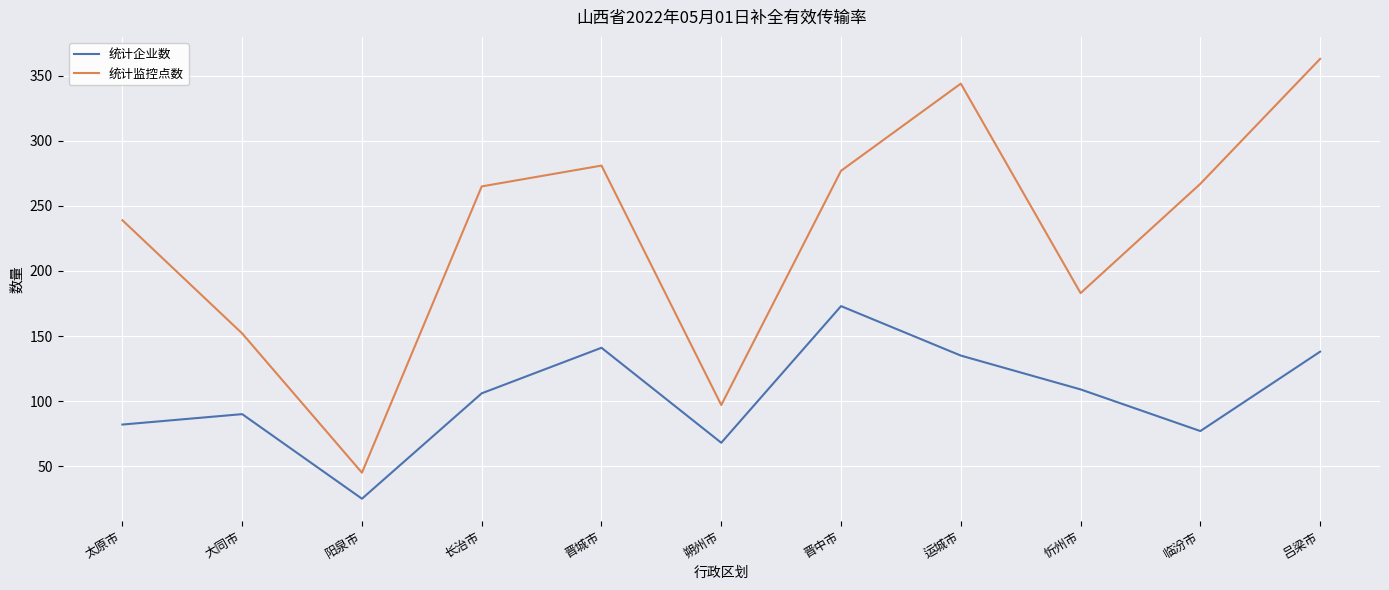

What position from the left is 吕梁市?

11